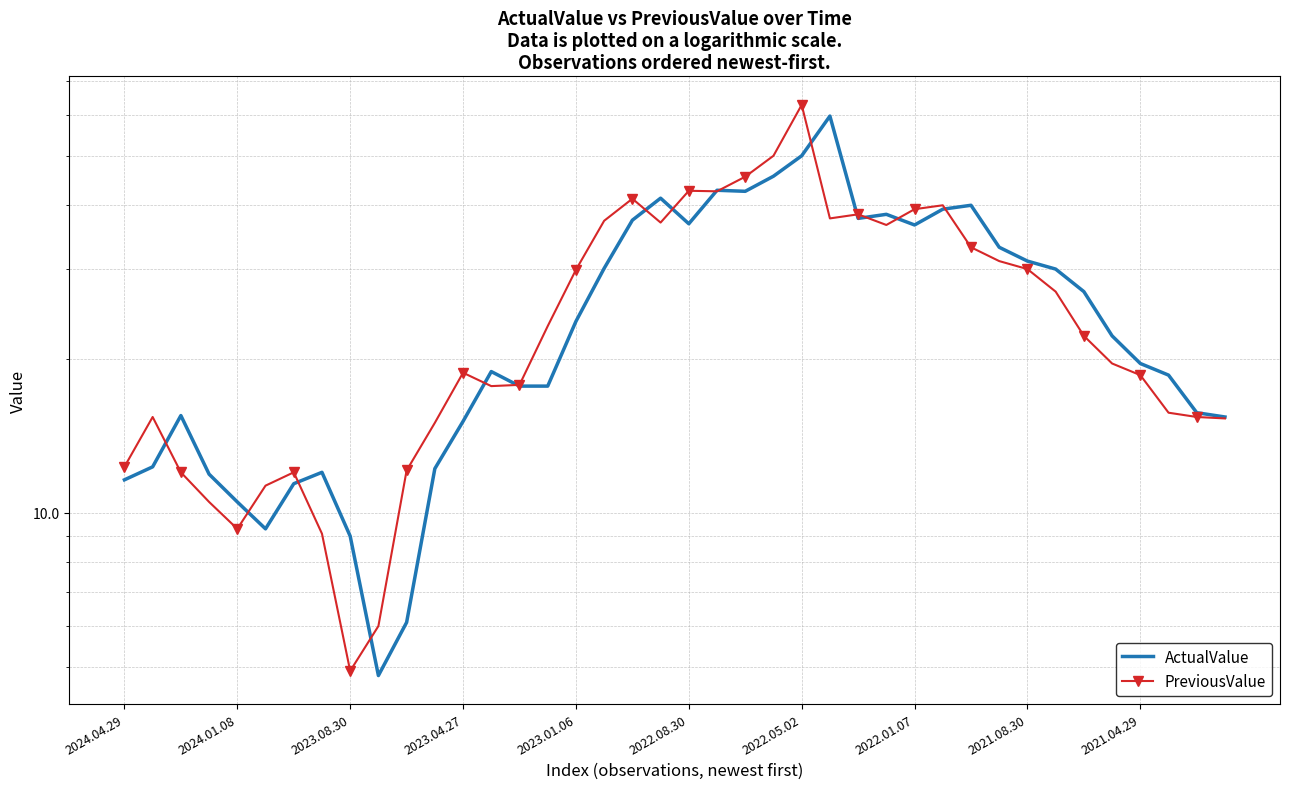

Between 10 and 22, which series saw the biggest shift?

ActualValue